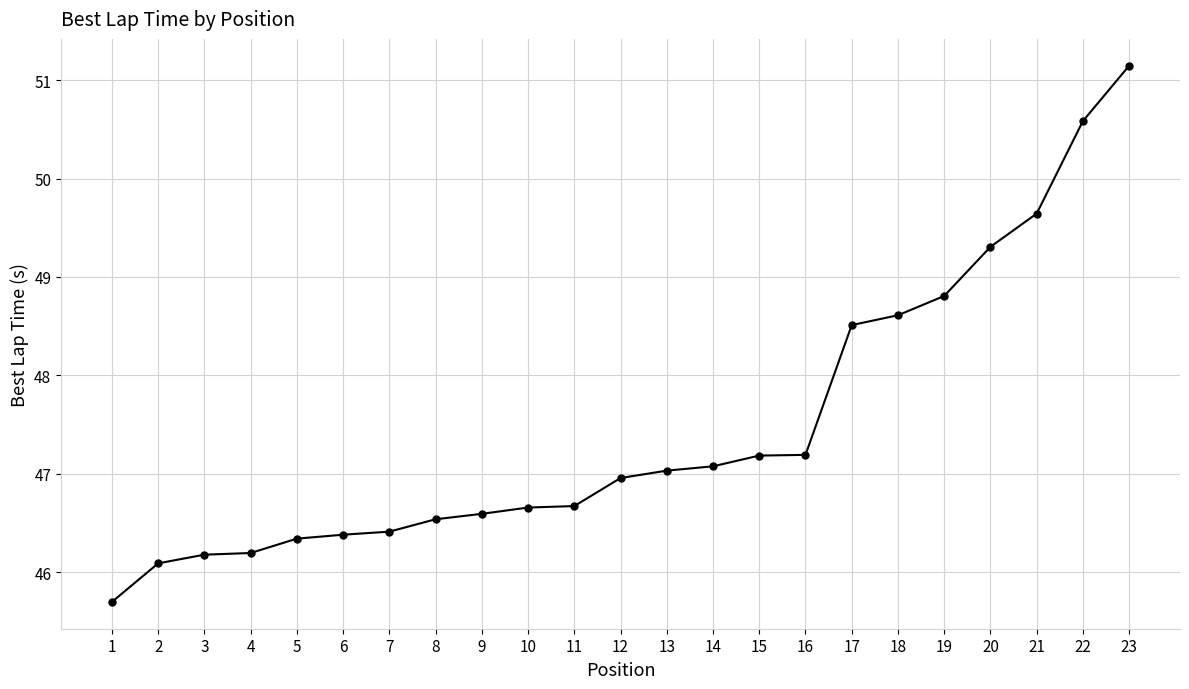

Is this an area chart (filled region under the line)?

No